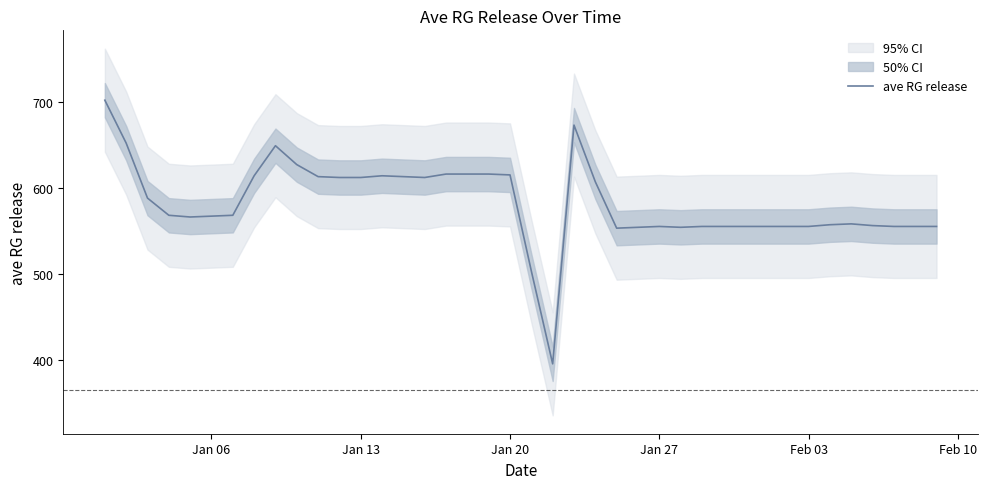

How many points are higher than both their immediate neighbors (excluding endpoints)?

5